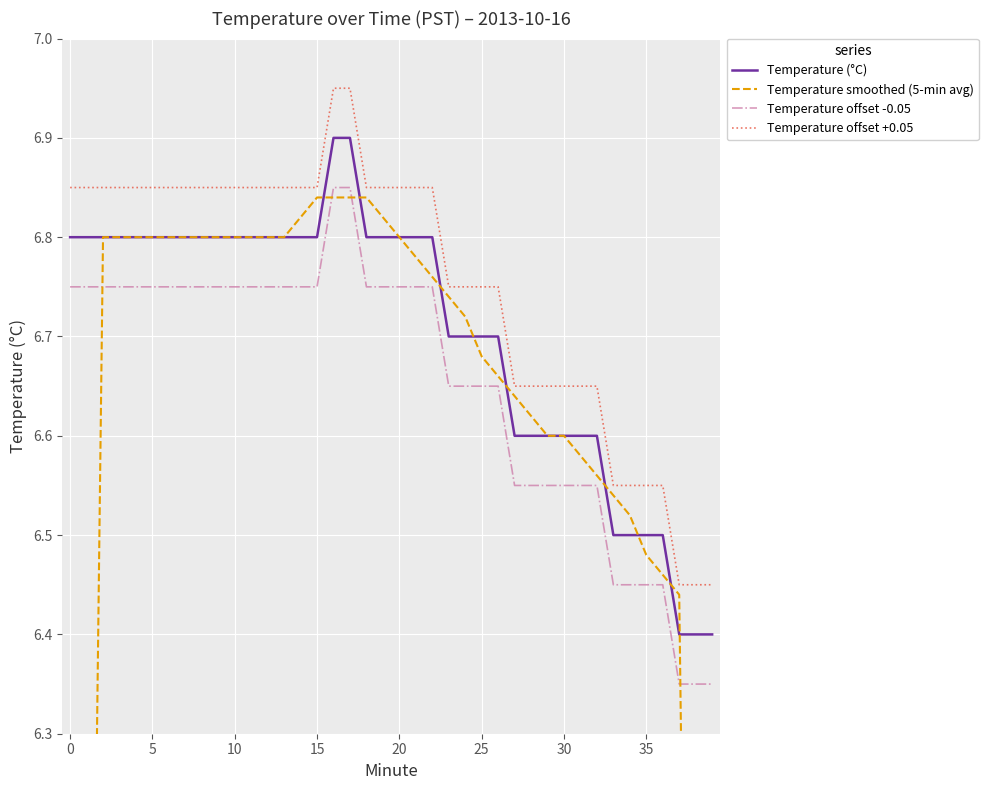

True or false: Temperature (°C) and Temperature offset -0.05 cross at least once.

False